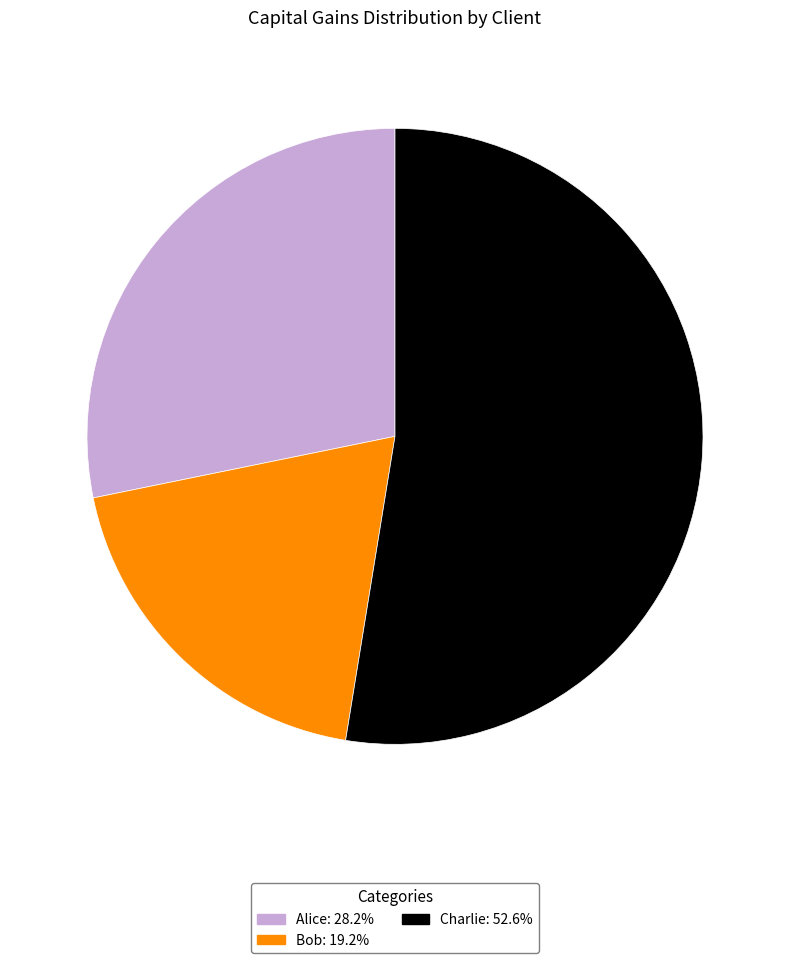

Which category has the biggest portion of the pie?

Charlie